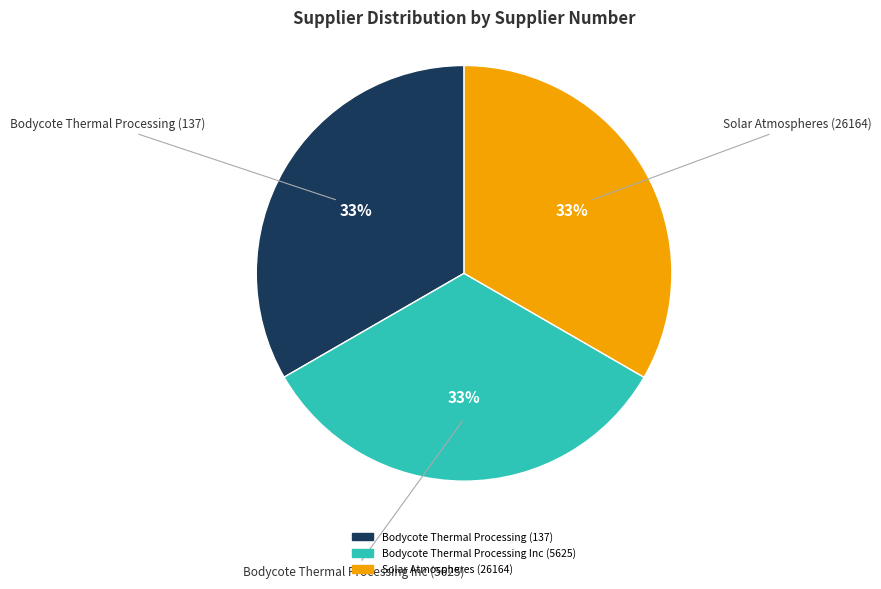

How many segments does this pie chart have?

3